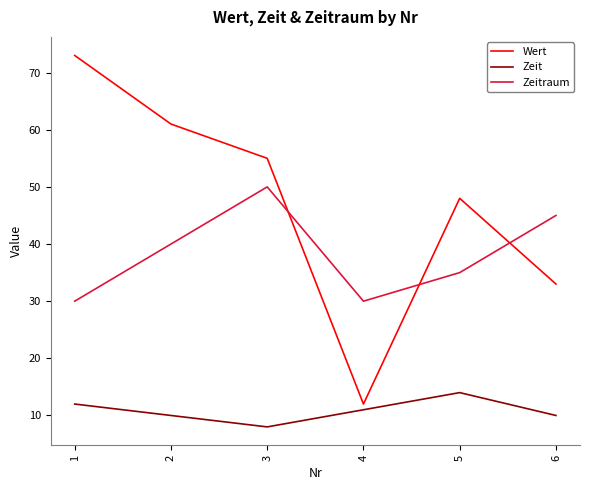

The Zeitraum series shows 15 at 5. True or false?

False